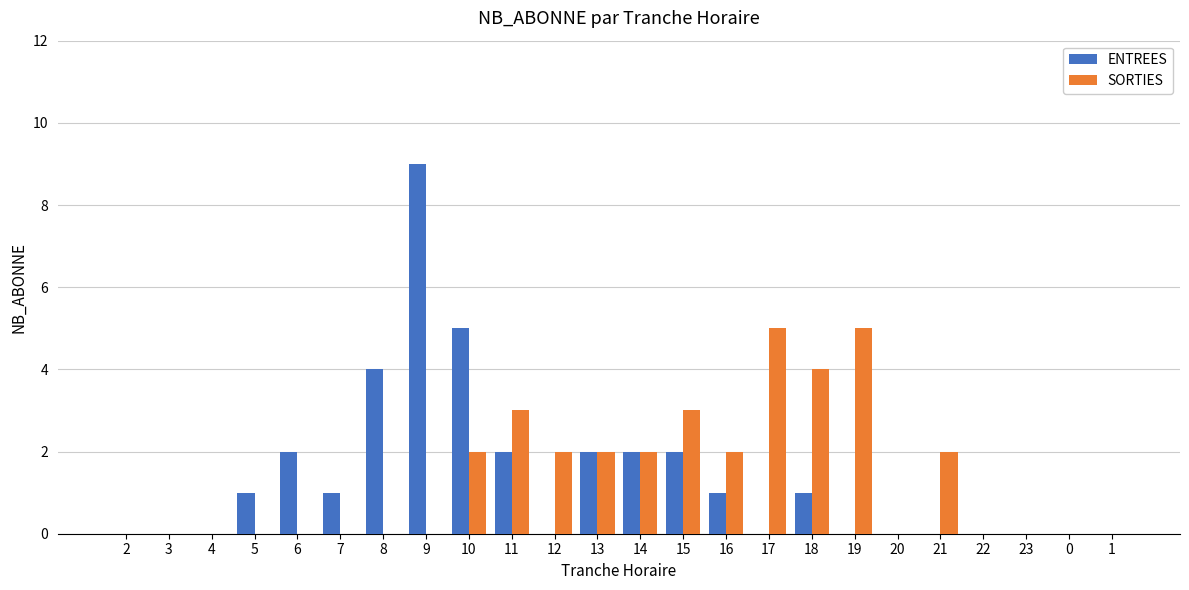

Is it true that ENTREES equals 1 at 5?

True